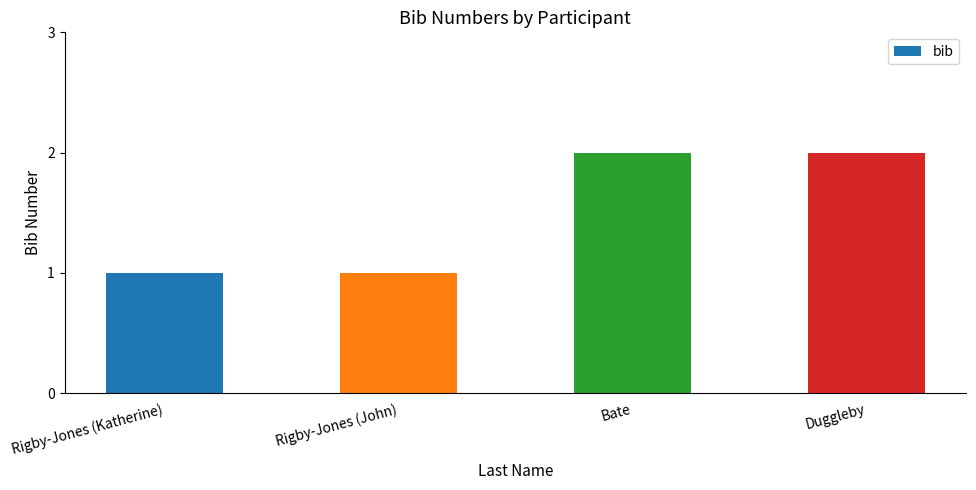

What position from the right is Bate?

2